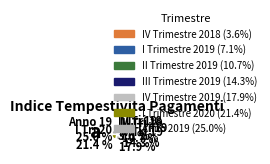

Combined, what portion of the pie is III Tri 19 14.3 % and I Tri 19 7.1 %?

21.4%